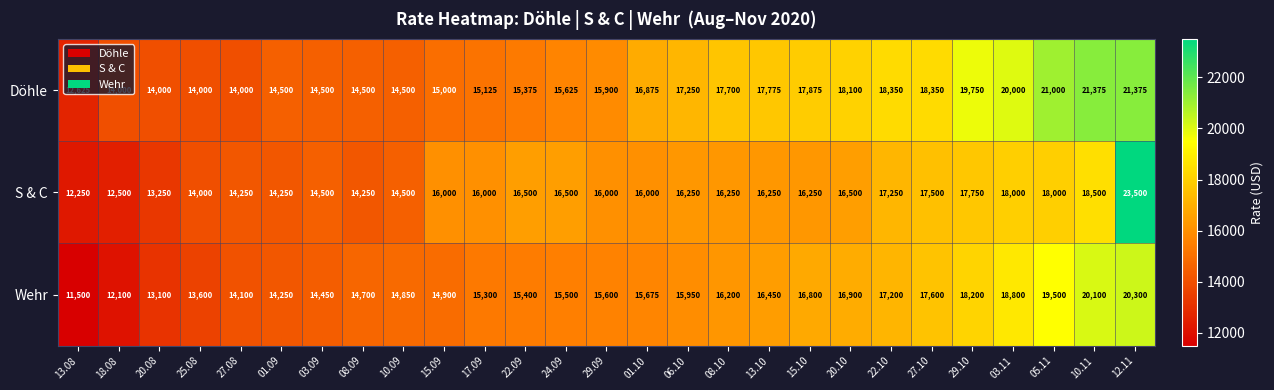

The value of S & C at 13.08 is 6252. True or false?

False